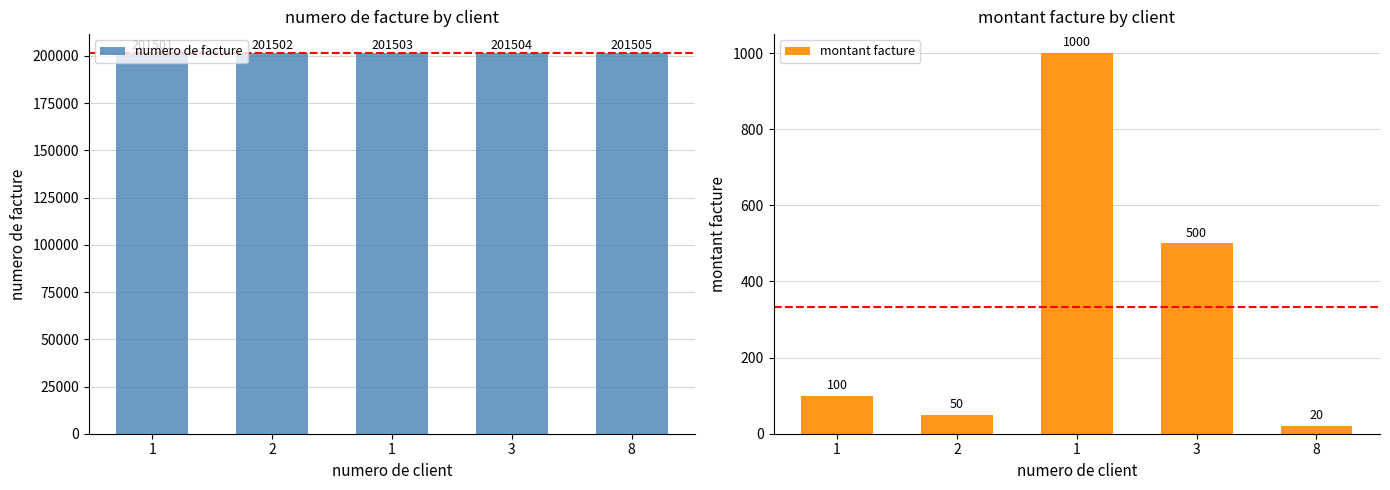

What is the sum of the numero de facture values at 1 and 8?

403006